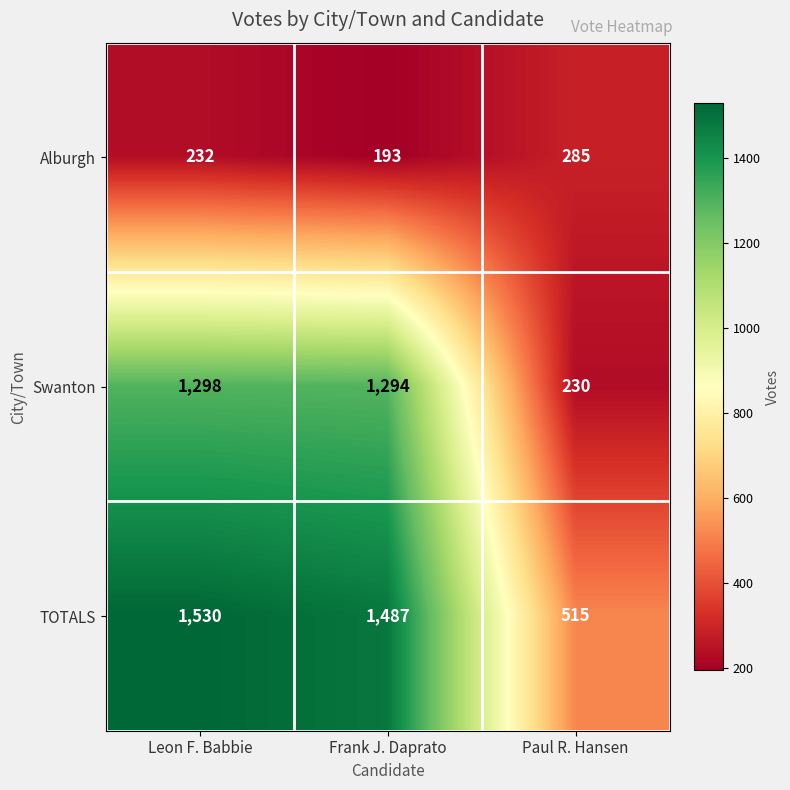

Rank the series by their maximum value, from lowest to highest.

Alburgh, Swanton, TOTALS